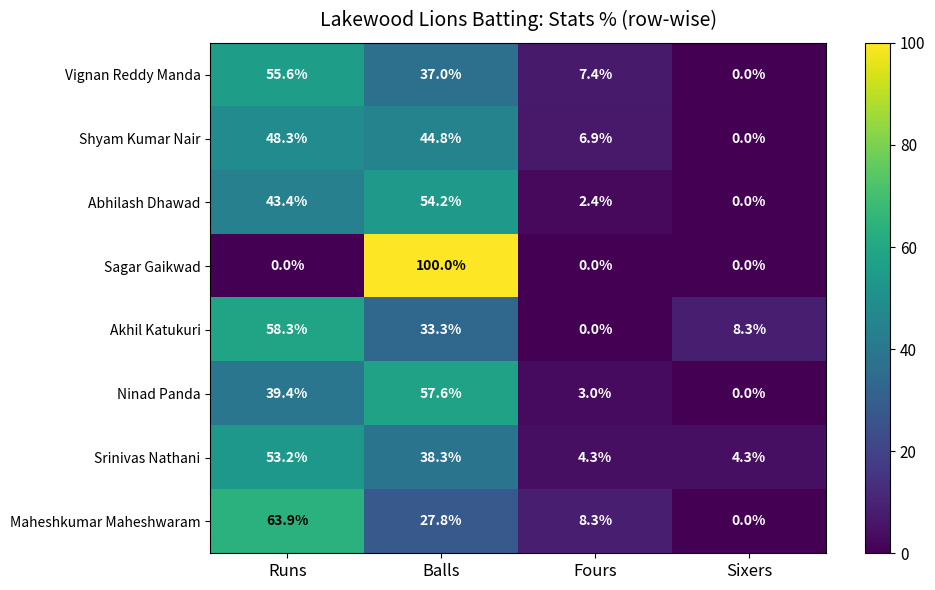

List the labels in order of Abhilash Dhawad value, largest first.

Balls, Runs, Fours, Sixers